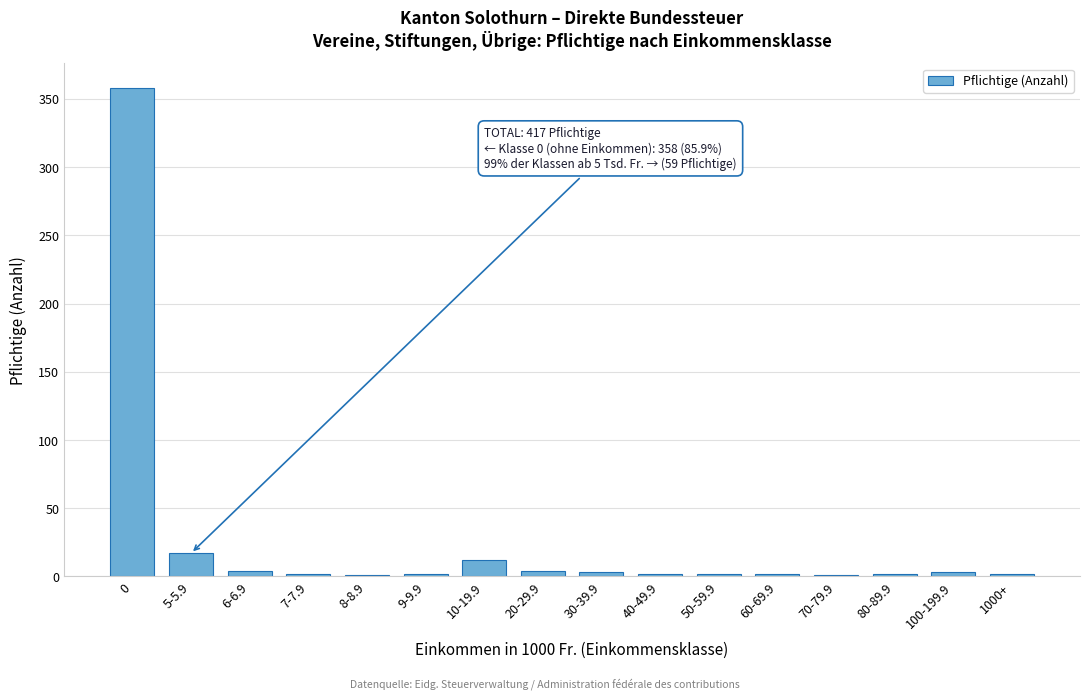

Is it true that the value at 10-19.9 is 12?

True